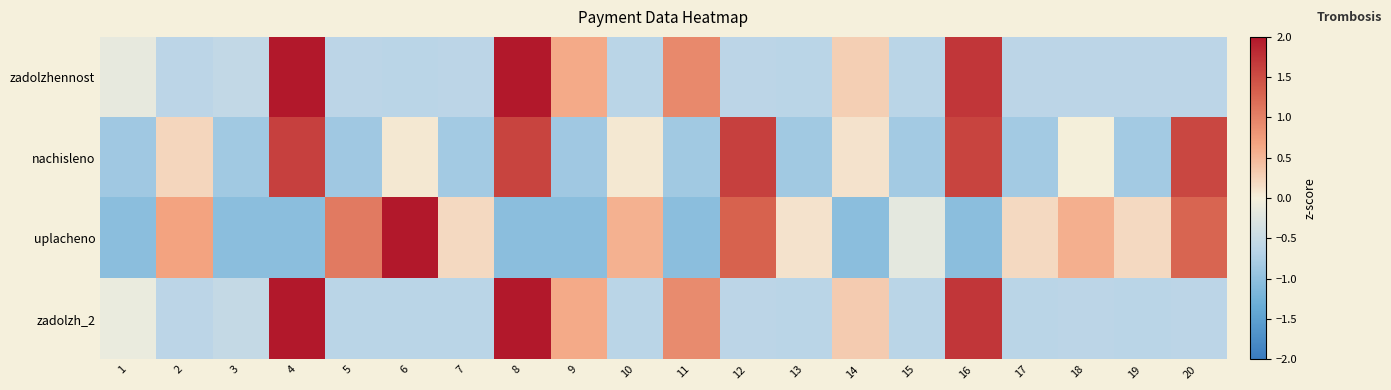

Reading left to right, extract all data points from this chart.

zadolzhennost: 1=-0.1	2=-0.6	3=-0.6	4=2.3	5=-0.6	6=-0.6	7=-0.6	8=2.3	9=0.6	10=-0.6	11=0.9	12=-0.6	13=-0.6	14=0.3	15=-0.6	16=1.7	17=-0.6	18=-0.6	19=-0.6	20=-0.6
nachisleno: 1=-0.9	2=0.2	3=-0.9	4=1.6	5=-0.9	6=0.1	7=-0.8	8=1.6	9=-0.9	10=0.1	11=-0.8	12=1.6	13=-0.8	14=0.1	15=-0.8	16=1.6	17=-0.8	18=0.0	19=-0.8	20=1.6
uplacheno: 1=-1.0	2=0.7	3=-1.0	4=-1.0	5=1.1	6=2.4	7=0.2	8=-1.0	9=-1.0	10=0.6	11=-1.0	12=1.3	13=0.1	14=-1.0	15=-0.2	16=-1.0	17=0.2	18=0.6	19=0.2	20=1.3
zadolzh_2: 1=-0.1	2=-0.6	3=-0.5	4=2.3	5=-0.6	6=-0.6	7=-0.6	8=2.3	9=0.6	10=-0.6	11=0.9	12=-0.6	13=-0.6	14=0.3	15=-0.6	16=1.7	17=-0.6	18=-0.6	19=-0.6	20=-0.6